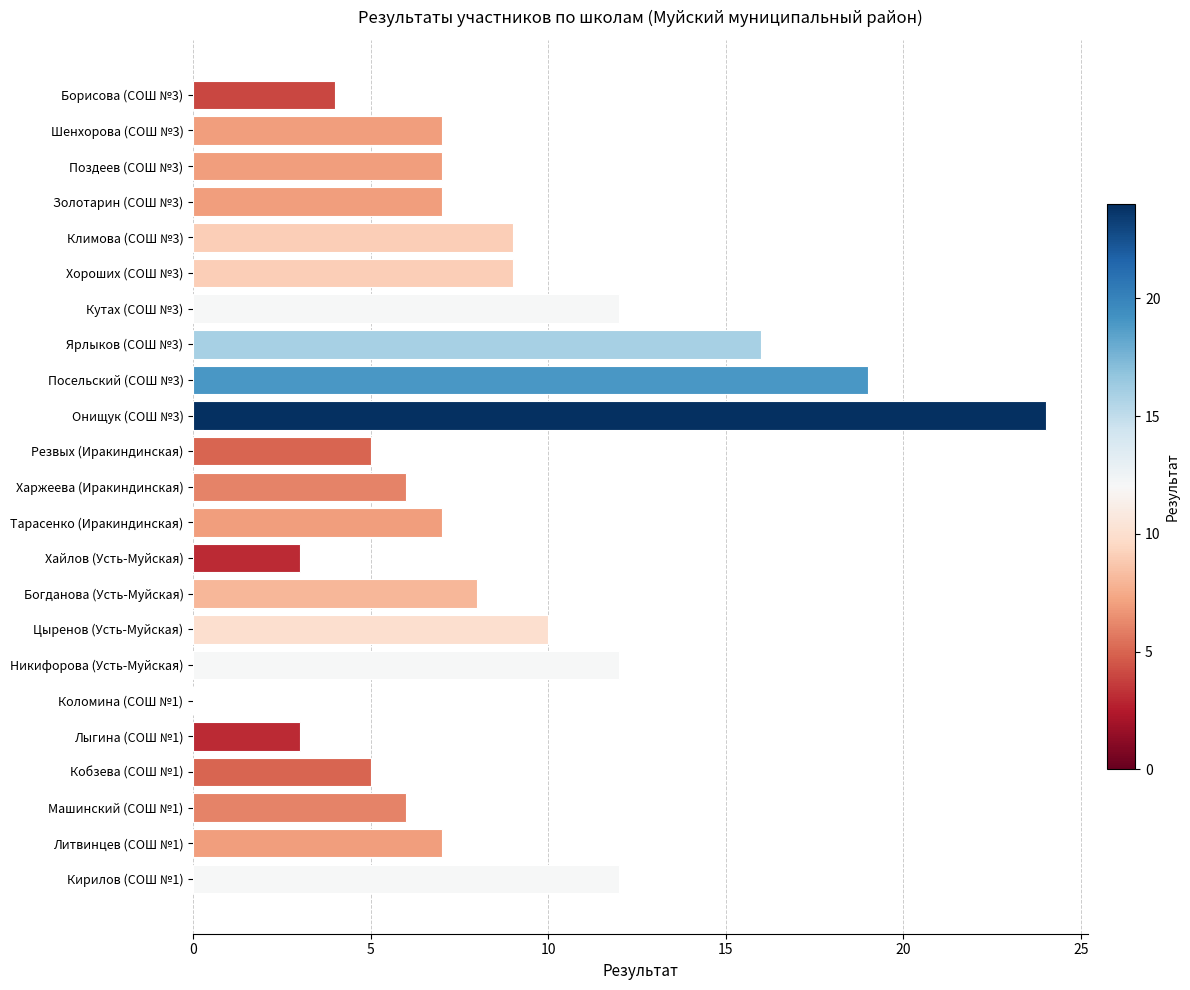

True or false: the data shows 7 at Поздеев (СОШ №3).

True